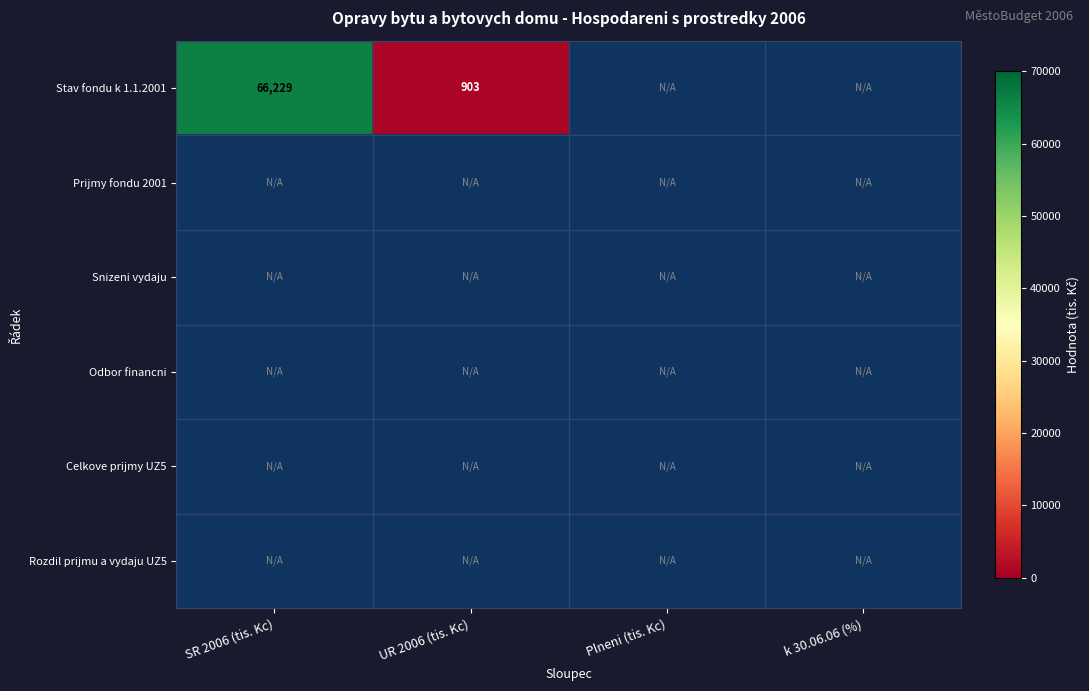

Is it true that Stav fondu k 1.1.2001 equals 903 at UR 2006 (tis. Kc)?

True